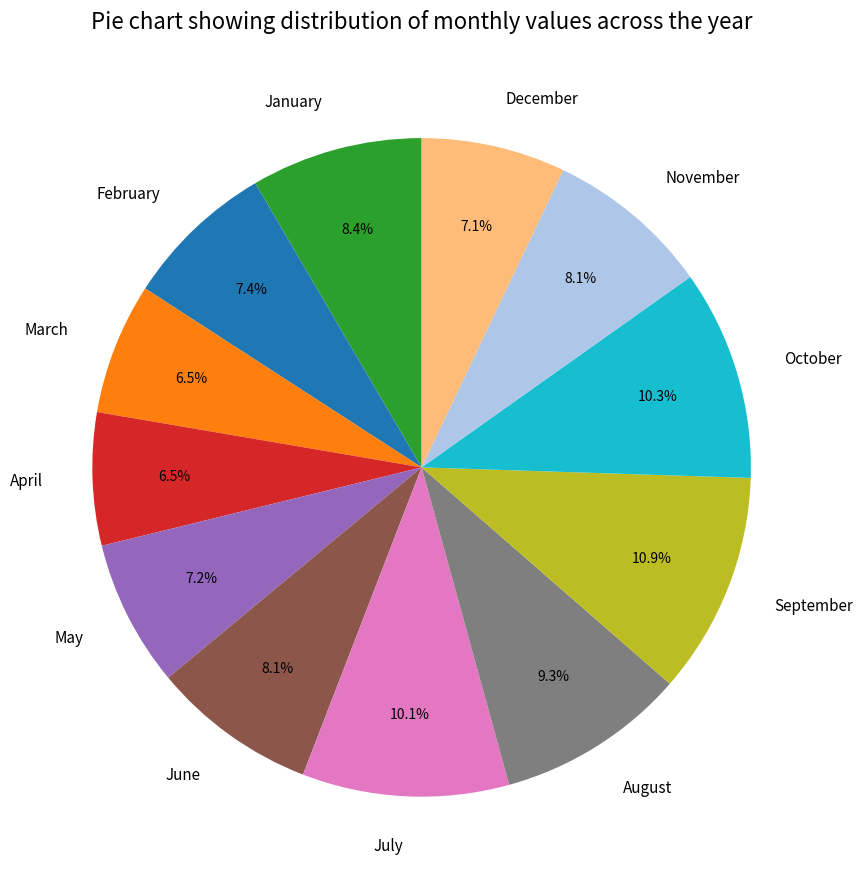

Between February and November, which is larger?

November